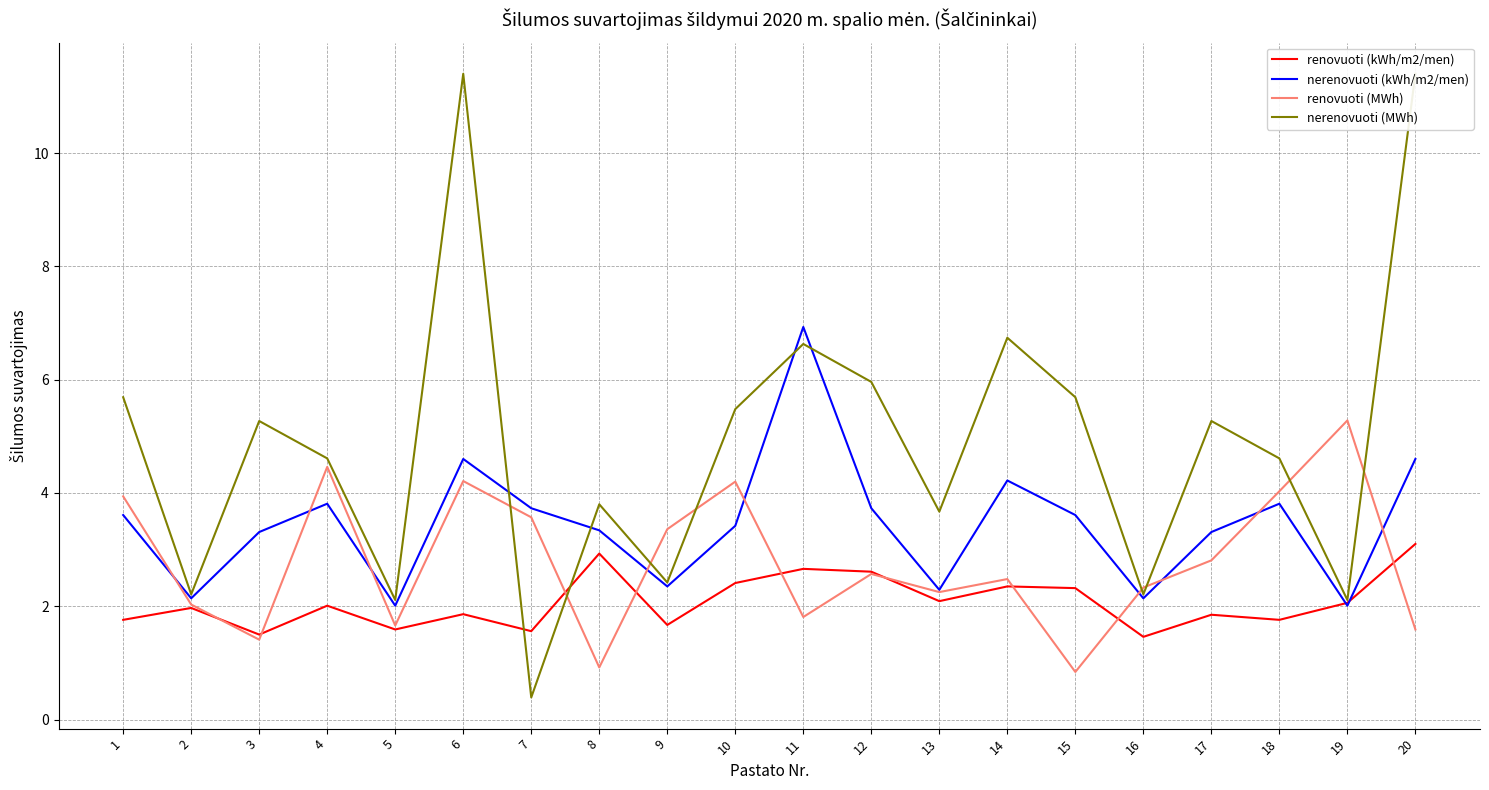

What is the approximate value of renovuoti (kWh/m2/men) at 9?

1.7